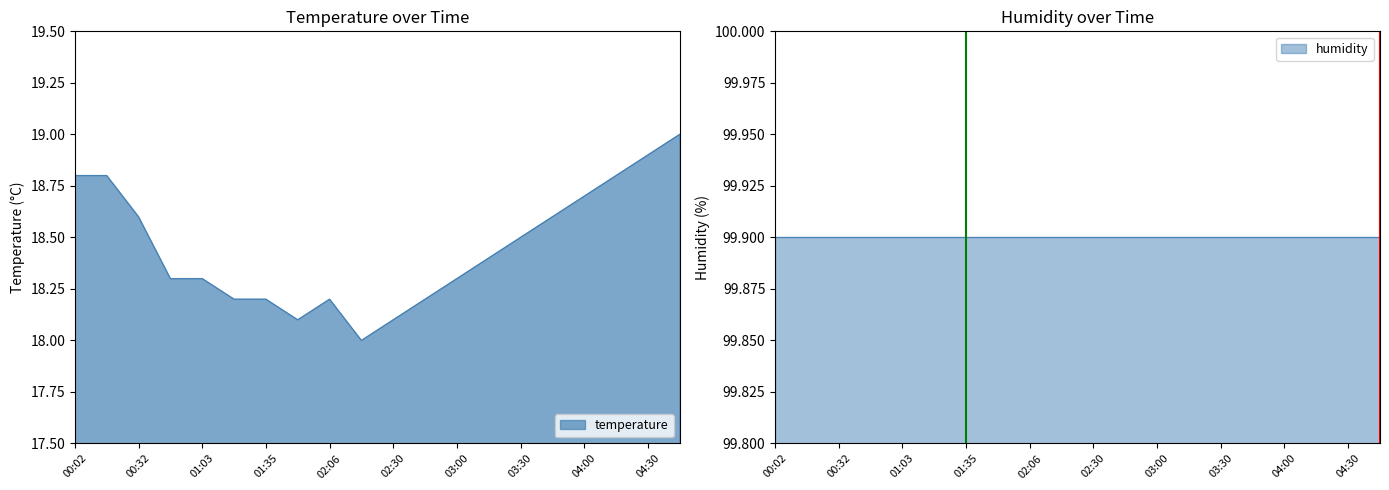

True or false: temperature has a value of 18.2 at 02:06.

True